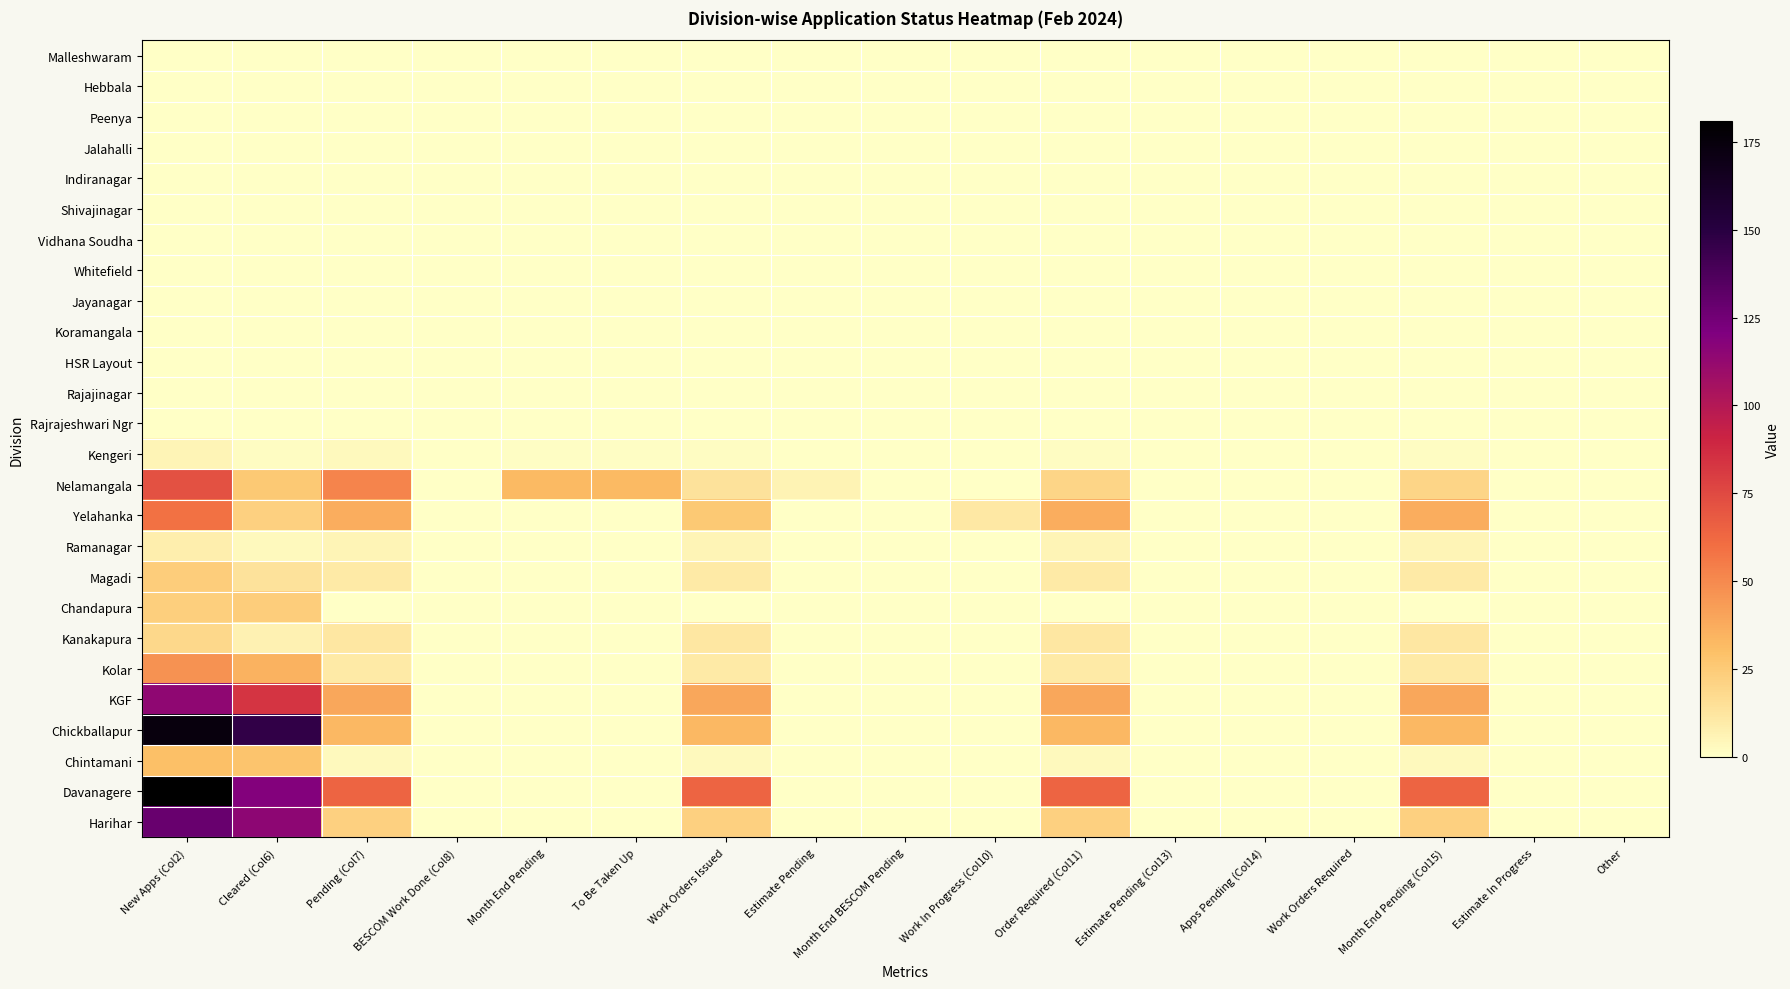

Reading right to left, what are all the values shown in this chart?

Malleshwaram: Other=0	Estimate In Progress=0	Month End Pending (Col15)=0	Work Orders Required=0	Apps Pending (Col14)=0	Estimate Pending (Col13)=0	Order Required (Col11)=0	Work In Progress (Col10)=0	Month End BESCOM Pending=0	Estimate Pending=0	Work Orders Issued=0	To Be Taken Up=0	Month End Pending=0	BESCOM Work Done (Col8)=0	Pending (Col7)=0	Cleared (Col6)=0	New Apps (Col2)=0
Hebbala: Other=0	Estimate In Progress=0	Month End Pending (Col15)=0	Work Orders Required=0	Apps Pending (Col14)=0	Estimate Pending (Col13)=0	Order Required (Col11)=0	Work In Progress (Col10)=0	Month End BESCOM Pending=0	Estimate Pending=0	Work Orders Issued=0	To Be Taken Up=0	Month End Pending=0	BESCOM Work Done (Col8)=0	Pending (Col7)=0	Cleared (Col6)=0	New Apps (Col2)=0
Peenya: Other=0	Estimate In Progress=0	Month End Pending (Col15)=0	Work Orders Required=0	Apps Pending (Col14)=0	Estimate Pending (Col13)=0	Order Required (Col11)=0	Work In Progress (Col10)=0	Month End BESCOM Pending=0	Estimate Pending=0	Work Orders Issued=0	To Be Taken Up=0	Month End Pending=0	BESCOM Work Done (Col8)=0	Pending (Col7)=0	Cleared (Col6)=0	New Apps (Col2)=0
Jalahalli: Other=0	Estimate In Progress=0	Month End Pending (Col15)=0	Work Orders Required=0	Apps Pending (Col14)=0	Estimate Pending (Col13)=0	Order Required (Col11)=0	Work In Progress (Col10)=0	Month End BESCOM Pending=0	Estimate Pending=0	Work Orders Issued=0	To Be Taken Up=0	Month End Pending=0	BESCOM Work Done (Col8)=0	Pending (Col7)=0	Cleared (Col6)=0	New Apps (Col2)=0
Indiranagar: Other=0	Estimate In Progress=0	Month End Pending (Col15)=0	Work Orders Required=0	Apps Pending (Col14)=0	Estimate Pending (Col13)=0	Order Required (Col11)=0	Work In Progress (Col10)=0	Month End BESCOM Pending=0	Estimate Pending=0	Work Orders Issued=0	To Be Taken Up=0	Month End Pending=0	BESCOM Work Done (Col8)=0	Pending (Col7)=0	Cleared (Col6)=0	New Apps (Col2)=0
Shivajinagar: Other=0	Estimate In Progress=0	Month End Pending (Col15)=0	Work Orders Required=0	Apps Pending (Col14)=0	Estimate Pending (Col13)=0	Order Required (Col11)=0	Work In Progress (Col10)=0	Month End BESCOM Pending=0	Estimate Pending=0	Work Orders Issued=0	To Be Taken Up=0	Month End Pending=0	BESCOM Work Done (Col8)=0	Pending (Col7)=0	Cleared (Col6)=0	New Apps (Col2)=0
Vidhana Soudha: Other=0	Estimate In Progress=0	Month End Pending (Col15)=0	Work Orders Required=0	Apps Pending (Col14)=0	Estimate Pending (Col13)=0	Order Required (Col11)=0	Work In Progress (Col10)=0	Month End BESCOM Pending=0	Estimate Pending=0	Work Orders Issued=0	To Be Taken Up=0	Month End Pending=0	BESCOM Work Done (Col8)=0	Pending (Col7)=0	Cleared (Col6)=0	New Apps (Col2)=0
Whitefield: Other=0	Estimate In Progress=0	Month End Pending (Col15)=0	Work Orders Required=0	Apps Pending (Col14)=0	Estimate Pending (Col13)=0	Order Required (Col11)=0	Work In Progress (Col10)=0	Month End BESCOM Pending=0	Estimate Pending=0	Work Orders Issued=0	To Be Taken Up=0	Month End Pending=0	BESCOM Work Done (Col8)=0	Pending (Col7)=0	Cleared (Col6)=0	New Apps (Col2)=0
Jayanagar: Other=0	Estimate In Progress=0	Month End Pending (Col15)=0	Work Orders Required=0	Apps Pending (Col14)=0	Estimate Pending (Col13)=0	Order Required (Col11)=0	Work In Progress (Col10)=0	Month End BESCOM Pending=0	Estimate Pending=0	Work Orders Issued=0	To Be Taken Up=0	Month End Pending=0	BESCOM Work Done (Col8)=0	Pending (Col7)=0	Cleared (Col6)=0	New Apps (Col2)=0
Koramangala: Other=0	Estimate In Progress=0	Month End Pending (Col15)=0	Work Orders Required=0	Apps Pending (Col14)=0	Estimate Pending (Col13)=0	Order Required (Col11)=0	Work In Progress (Col10)=0	Month End BESCOM Pending=0	Estimate Pending=0	Work Orders Issued=0	To Be Taken Up=0	Month End Pending=0	BESCOM Work Done (Col8)=0	Pending (Col7)=0	Cleared (Col6)=0	New Apps (Col2)=0
HSR Layout: Other=0	Estimate In Progress=0	Month End Pending (Col15)=0	Work Orders Required=0	Apps Pending (Col14)=0	Estimate Pending (Col13)=0	Order Required (Col11)=0	Work In Progress (Col10)=0	Month End BESCOM Pending=0	Estimate Pending=0	Work Orders Issued=0	To Be Taken Up=0	Month End Pending=0	BESCOM Work Done (Col8)=0	Pending (Col7)=0	Cleared (Col6)=0	New Apps (Col2)=0
Rajajinagar: Other=0	Estimate In Progress=0	Month End Pending (Col15)=0	Work Orders Required=0	Apps Pending (Col14)=0	Estimate Pending (Col13)=0	Order Required (Col11)=0	Work In Progress (Col10)=0	Month End BESCOM Pending=0	Estimate Pending=0	Work Orders Issued=0	To Be Taken Up=0	Month End Pending=0	BESCOM Work Done (Col8)=0	Pending (Col7)=0	Cleared (Col6)=0	New Apps (Col2)=0
Rajrajeshwari Ngr: Other=0	Estimate In Progress=0	Month End Pending (Col15)=0	Work Orders Required=0	Apps Pending (Col14)=0	Estimate Pending (Col13)=0	Order Required (Col11)=0	Work In Progress (Col10)=0	Month End BESCOM Pending=0	Estimate Pending=0	Work Orders Issued=0	To Be Taken Up=0	Month End Pending=0	BESCOM Work Done (Col8)=0	Pending (Col7)=0	Cleared (Col6)=0	New Apps (Col2)=0
Kengeri: Other=0	Estimate In Progress=0	Month End Pending (Col15)=2	Work Orders Required=0	Apps Pending (Col14)=0	Estimate Pending (Col13)=0	Order Required (Col11)=2	Work In Progress (Col10)=0	Month End BESCOM Pending=0	Estimate Pending=0	Work Orders Issued=2	To Be Taken Up=1	Month End Pending=1	BESCOM Work Done (Col8)=0	Pending (Col7)=3	Cleared (Col6)=2	New Apps (Col2)=5
Nelamangala: Other=0	Estimate In Progress=0	Month End Pending (Col15)=20	Work Orders Required=0	Apps Pending (Col14)=0	Estimate Pending (Col13)=0	Order Required (Col11)=20	Work In Progress (Col10)=0	Month End BESCOM Pending=0	Estimate Pending=6	Work Orders Issued=14	To Be Taken Up=32	Month End Pending=32	BESCOM Work Done (Col8)=0	Pending (Col7)=52	Cleared (Col6)=26	New Apps (Col2)=72
Yelahanka: Other=0	Estimate In Progress=0	Month End Pending (Col15)=37	Work Orders Required=0	Apps Pending (Col14)=0	Estimate Pending (Col13)=0	Order Required (Col11)=37	Work In Progress (Col10)=11	Month End BESCOM Pending=0	Estimate Pending=0	Work Orders Issued=26	To Be Taken Up=0	Month End Pending=0	BESCOM Work Done (Col8)=0	Pending (Col7)=37	Cleared (Col6)=22	New Apps (Col2)=59
Ramanagar: Other=0	Estimate In Progress=0	Month End Pending (Col15)=5	Work Orders Required=0	Apps Pending (Col14)=0	Estimate Pending (Col13)=0	Order Required (Col11)=5	Work In Progress (Col10)=0	Month End BESCOM Pending=0	Estimate Pending=0	Work Orders Issued=5	To Be Taken Up=0	Month End Pending=0	BESCOM Work Done (Col8)=0	Pending (Col7)=5	Cleared (Col6)=3	New Apps (Col2)=8
Magadi: Other=0	Estimate In Progress=0	Month End Pending (Col15)=10	Work Orders Required=0	Apps Pending (Col14)=0	Estimate Pending (Col13)=0	Order Required (Col11)=10	Work In Progress (Col10)=0	Month End BESCOM Pending=0	Estimate Pending=0	Work Orders Issued=10	To Be Taken Up=0	Month End Pending=0	BESCOM Work Done (Col8)=0	Pending (Col7)=10	Cleared (Col6)=14	New Apps (Col2)=24
Chandapura: Other=0	Estimate In Progress=0	Month End Pending (Col15)=0	Work Orders Required=0	Apps Pending (Col14)=0	Estimate Pending (Col13)=0	Order Required (Col11)=0	Work In Progress (Col10)=0	Month End BESCOM Pending=0	Estimate Pending=0	Work Orders Issued=0	To Be Taken Up=0	Month End Pending=0	BESCOM Work Done (Col8)=0	Pending (Col7)=0	Cleared (Col6)=24	New Apps (Col2)=23
Kanakapura: Other=0	Estimate In Progress=0	Month End Pending (Col15)=12	Work Orders Required=0	Apps Pending (Col14)=0	Estimate Pending (Col13)=0	Order Required (Col11)=12	Work In Progress (Col10)=0	Month End BESCOM Pending=0	Estimate Pending=0	Work Orders Issued=12	To Be Taken Up=0	Month End Pending=0	BESCOM Work Done (Col8)=0	Pending (Col7)=12	Cleared (Col6)=7	New Apps (Col2)=19
Kolar: Other=0	Estimate In Progress=0	Month End Pending (Col15)=10	Work Orders Required=0	Apps Pending (Col14)=0	Estimate Pending (Col13)=0	Order Required (Col11)=10	Work In Progress (Col10)=0	Month End BESCOM Pending=0	Estimate Pending=0	Work Orders Issued=10	To Be Taken Up=0	Month End Pending=0	BESCOM Work Done (Col8)=0	Pending (Col7)=10	Cleared (Col6)=35	New Apps (Col2)=47
KGF: Other=0	Estimate In Progress=0	Month End Pending (Col15)=39	Work Orders Required=0	Apps Pending (Col14)=0	Estimate Pending (Col13)=0	Order Required (Col11)=39	Work In Progress (Col10)=0	Month End BESCOM Pending=0	Estimate Pending=0	Work Orders Issued=39	To Be Taken Up=0	Month End Pending=0	BESCOM Work Done (Col8)=0	Pending (Col7)=39	Cleared (Col6)=84	New Apps (Col2)=114
Chickballapur: Other=0	Estimate In Progress=0	Month End Pending (Col15)=33	Work Orders Required=0	Apps Pending (Col14)=0	Estimate Pending (Col13)=0	Order Required (Col11)=33	Work In Progress (Col10)=0	Month End BESCOM Pending=0	Estimate Pending=0	Work Orders Issued=33	To Be Taken Up=0	Month End Pending=0	BESCOM Work Done (Col8)=0	Pending (Col7)=33	Cleared (Col6)=147	New Apps (Col2)=174
Chintamani: Other=0	Estimate In Progress=0	Month End Pending (Col15)=3	Work Orders Required=0	Apps Pending (Col14)=0	Estimate Pending (Col13)=0	Order Required (Col11)=3	Work In Progress (Col10)=0	Month End BESCOM Pending=0	Estimate Pending=0	Work Orders Issued=3	To Be Taken Up=0	Month End Pending=0	BESCOM Work Done (Col8)=0	Pending (Col7)=3	Cleared (Col6)=28	New Apps (Col2)=30
Davanagere: Other=0	Estimate In Progress=0	Month End Pending (Col15)=64	Work Orders Required=0	Apps Pending (Col14)=0	Estimate Pending (Col13)=0	Order Required (Col11)=64	Work In Progress (Col10)=0	Month End BESCOM Pending=0	Estimate Pending=0	Work Orders Issued=64	To Be Taken Up=0	Month End Pending=0	BESCOM Work Done (Col8)=0	Pending (Col7)=64	Cleared (Col6)=119	New Apps (Col2)=181
Harihar: Other=0	Estimate In Progress=0	Month End Pending (Col15)=22	Work Orders Required=0	Apps Pending (Col14)=0	Estimate Pending (Col13)=0	Order Required (Col11)=22	Work In Progress (Col10)=0	Month End BESCOM Pending=0	Estimate Pending=0	Work Orders Issued=22	To Be Taken Up=0	Month End Pending=0	BESCOM Work Done (Col8)=0	Pending (Col7)=22	Cleared (Col6)=115	New Apps (Col2)=128